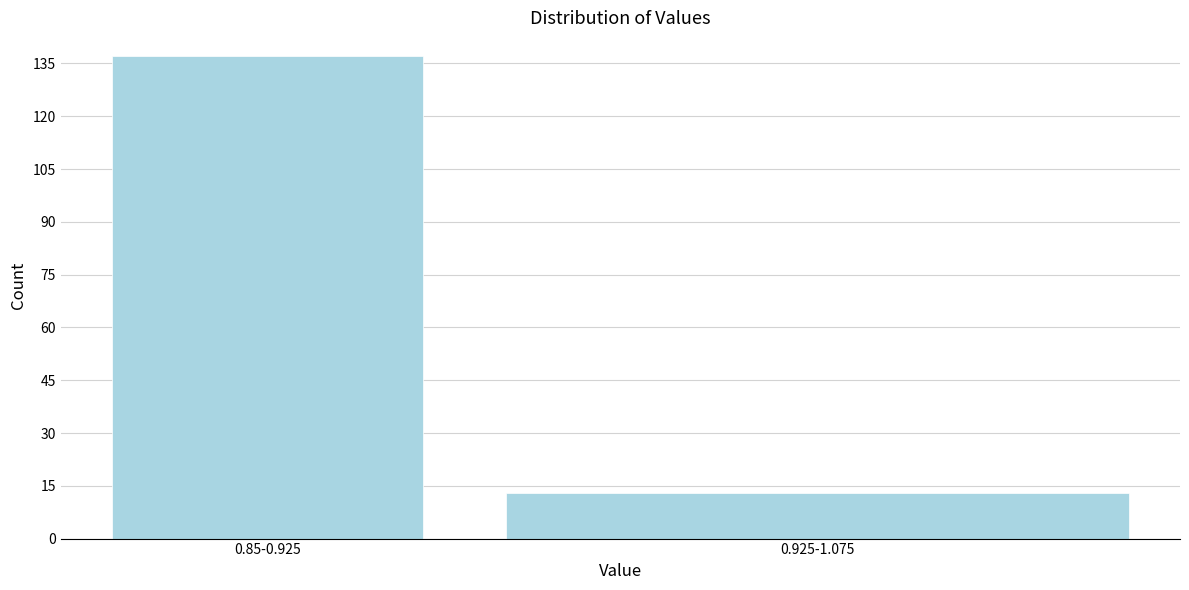

Reading left to right, extract all data points from this chart.

0.85-0.925=137	0.925-1.075=13